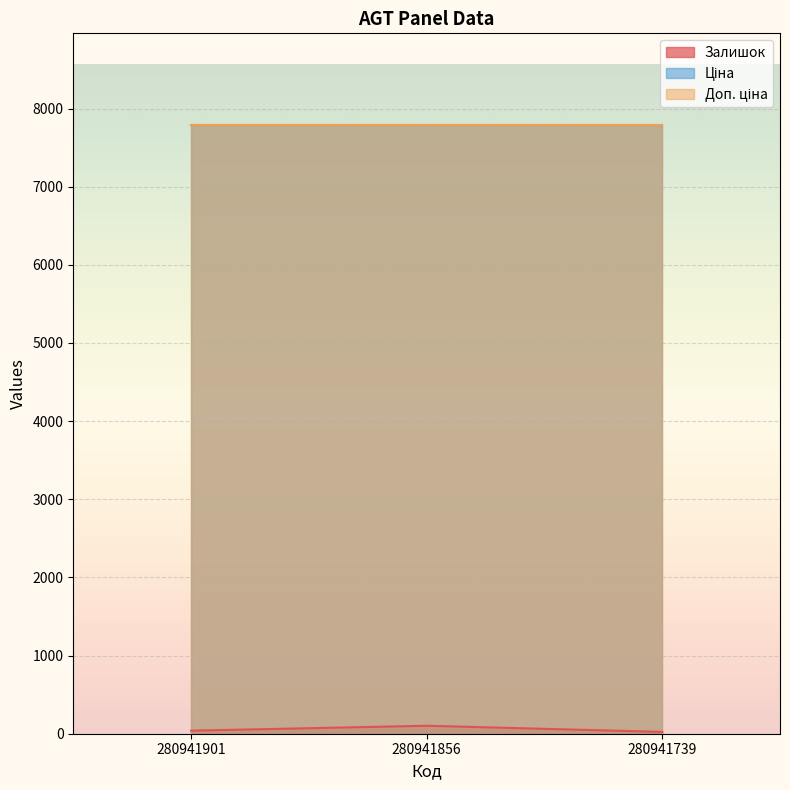

What value does the Ціна series have at 280941901?

7792.9